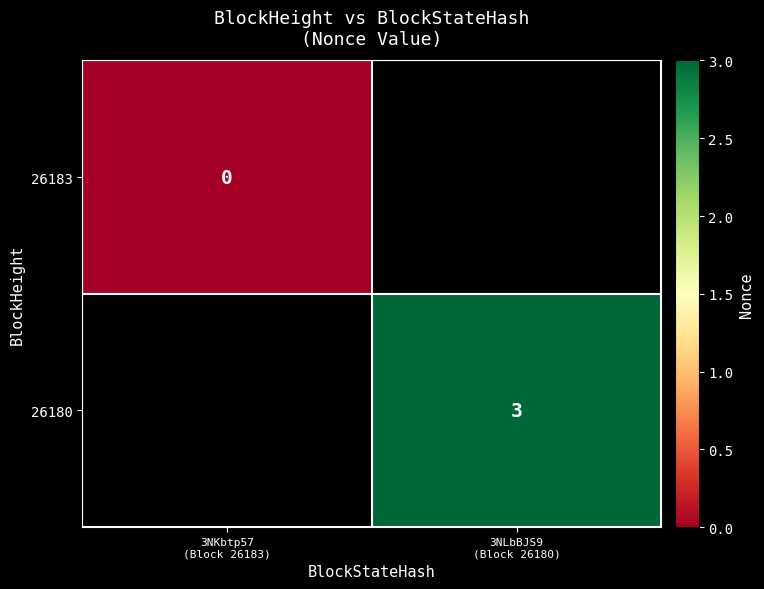

How many data points does each series have?

2